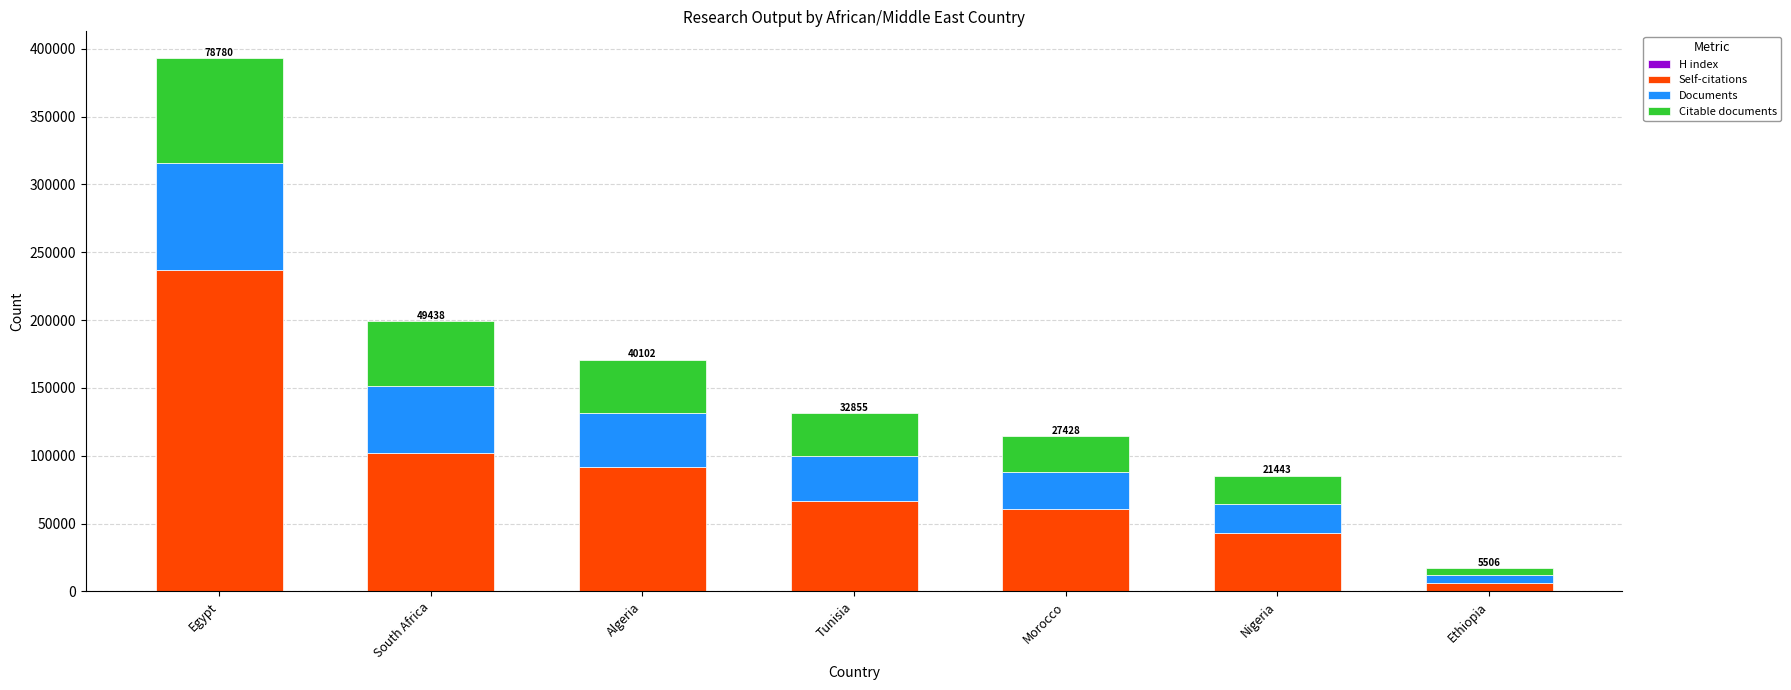

At which category is the sum across all series the highest?

Egypt